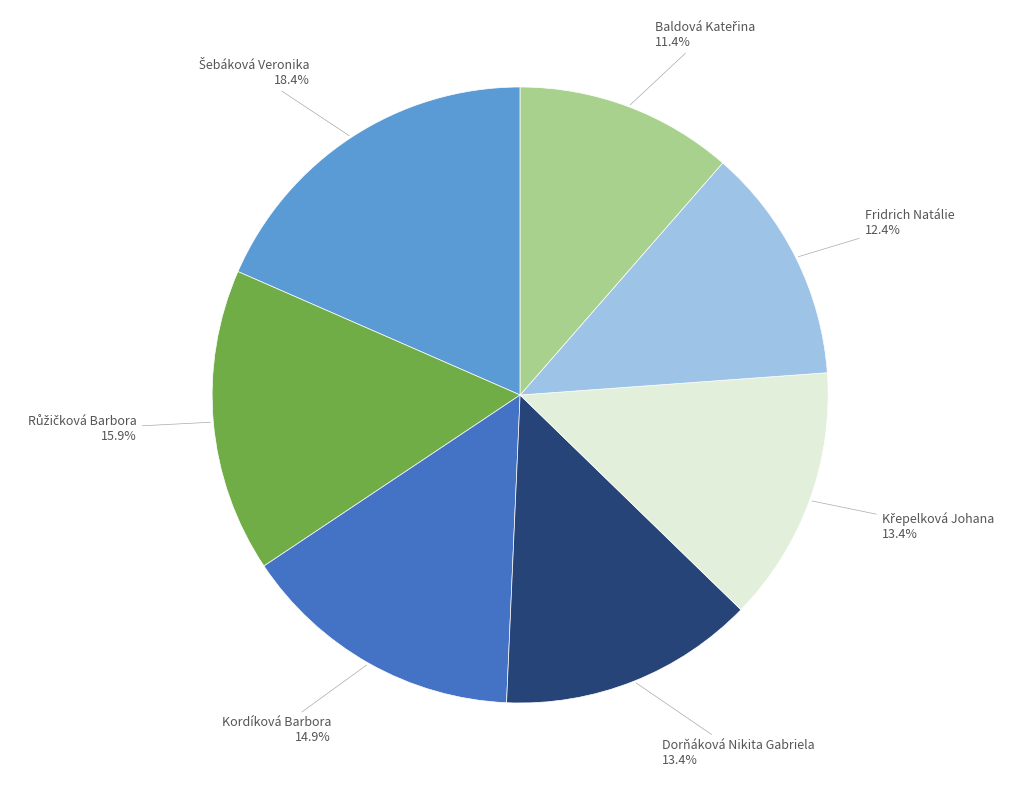

Does any single category account for the majority?

No